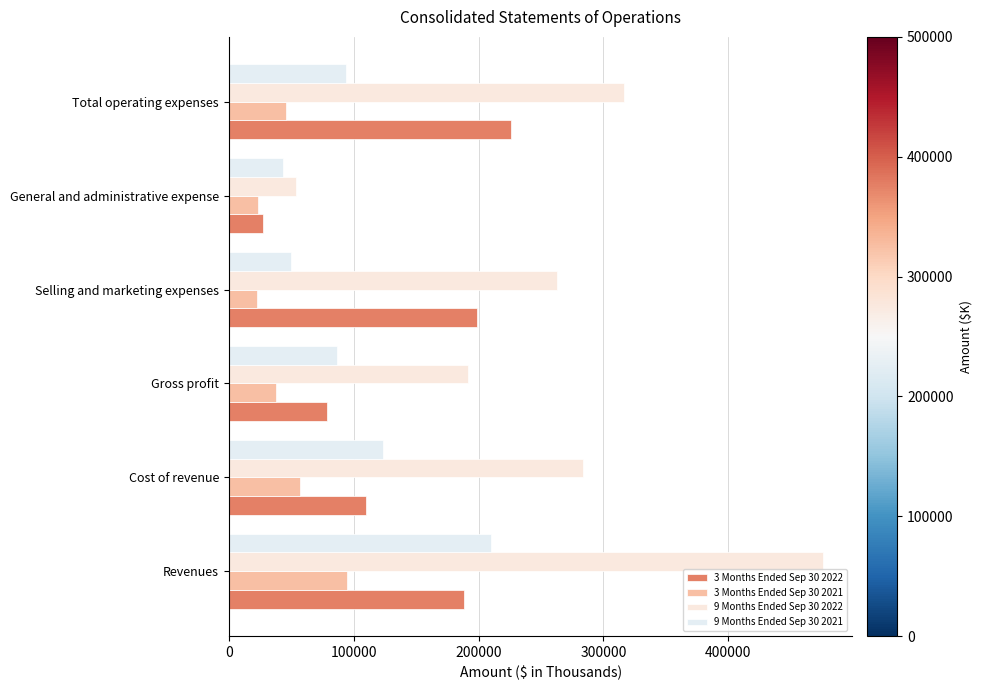

What is the value of the 9 Months Ended Sep 30 2021 bar at the 6th from the left?

93474